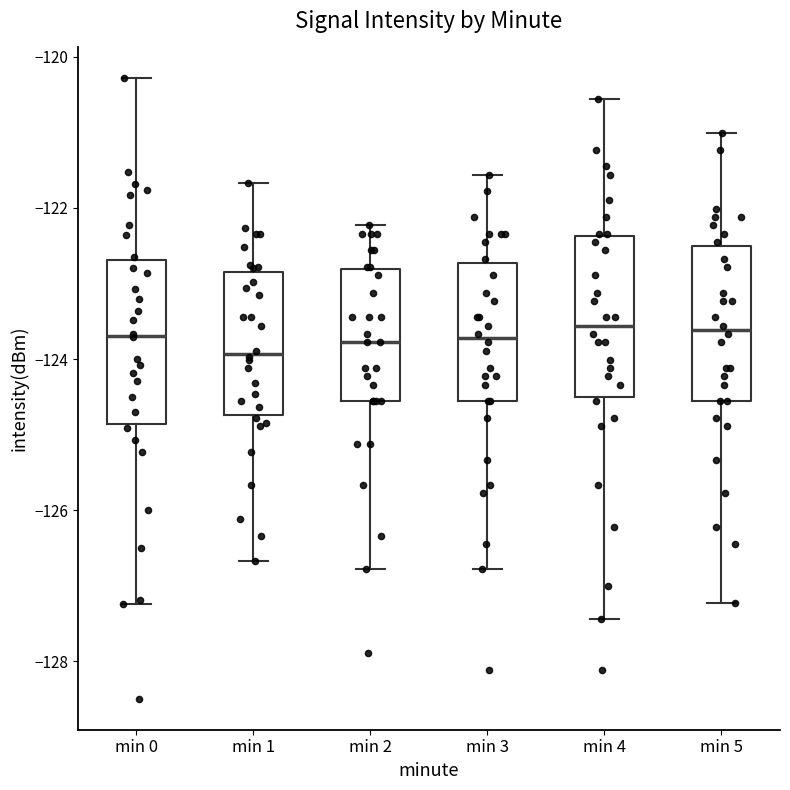

Where is the lower edge of the box for min 2 on the y-axis? The values are not printed on the chart, so give them approximately, as read against the axis.

-124.6